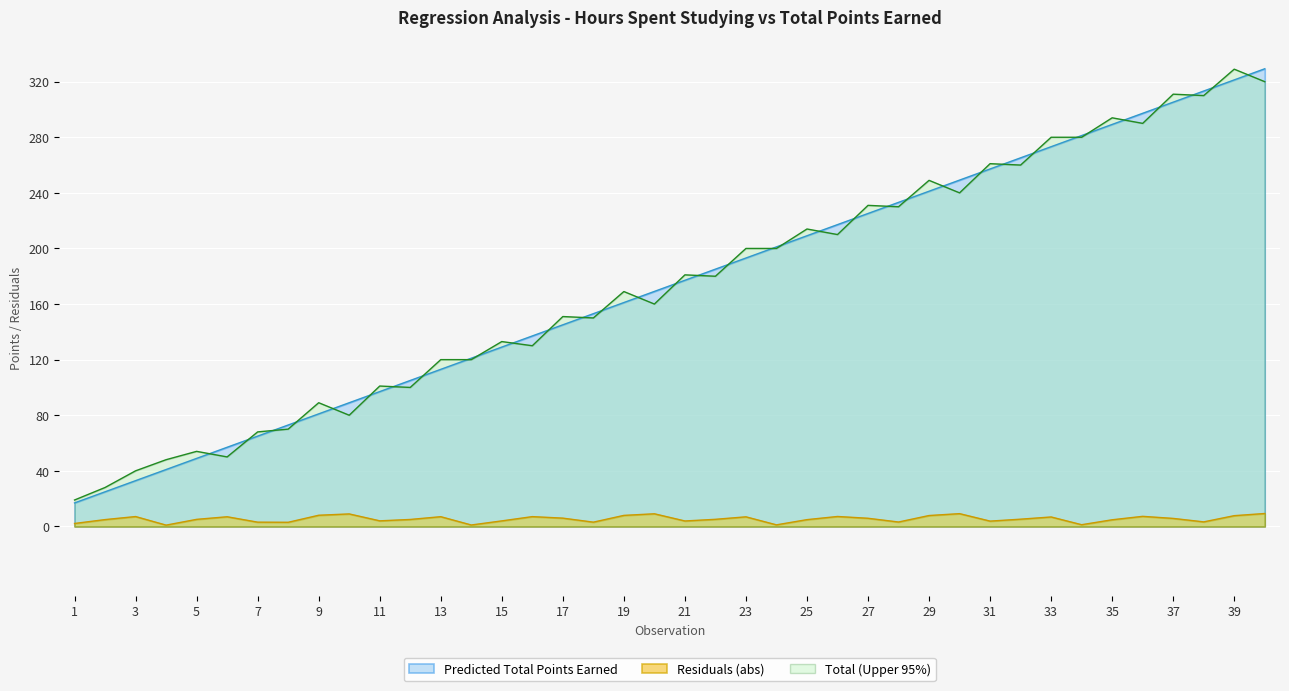

True or false: Total (Upper 95%) and Predicted Total Points Earned cross at least once.

True